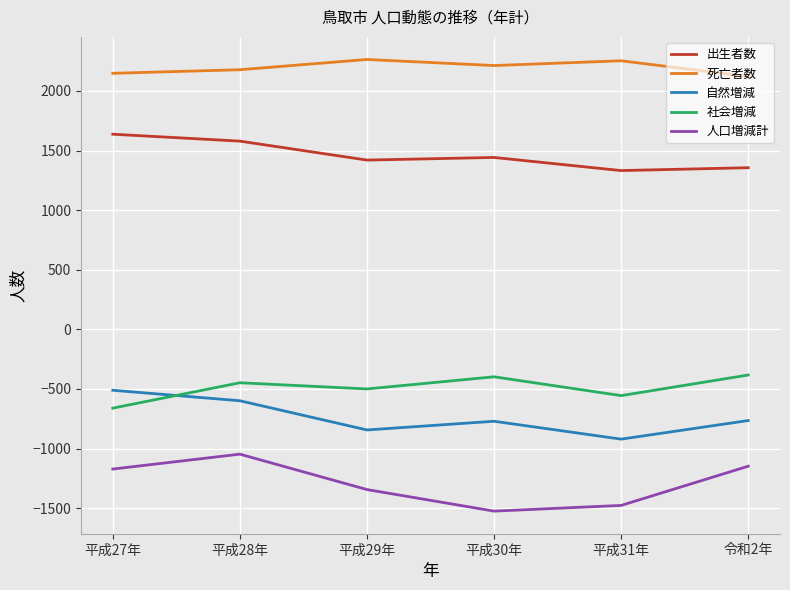

Does the chart display data point markers on the line(s)?

No